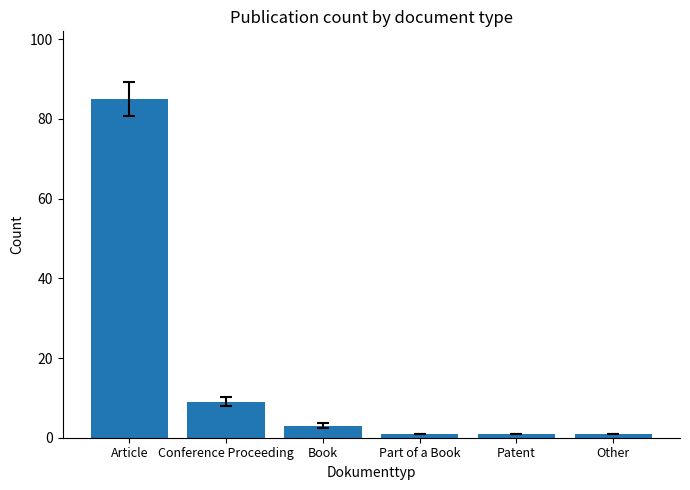

Which has a higher value, Part of a Book or Conference Proceeding?

Conference Proceeding